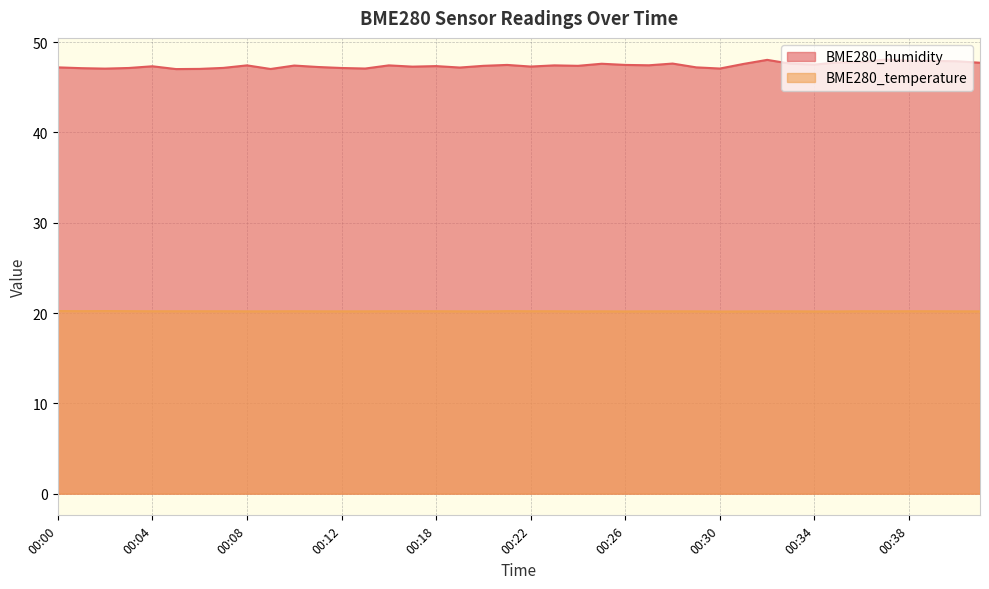

List the series in order of their overall mean, lowest first.

BME280_temperature, BME280_humidity